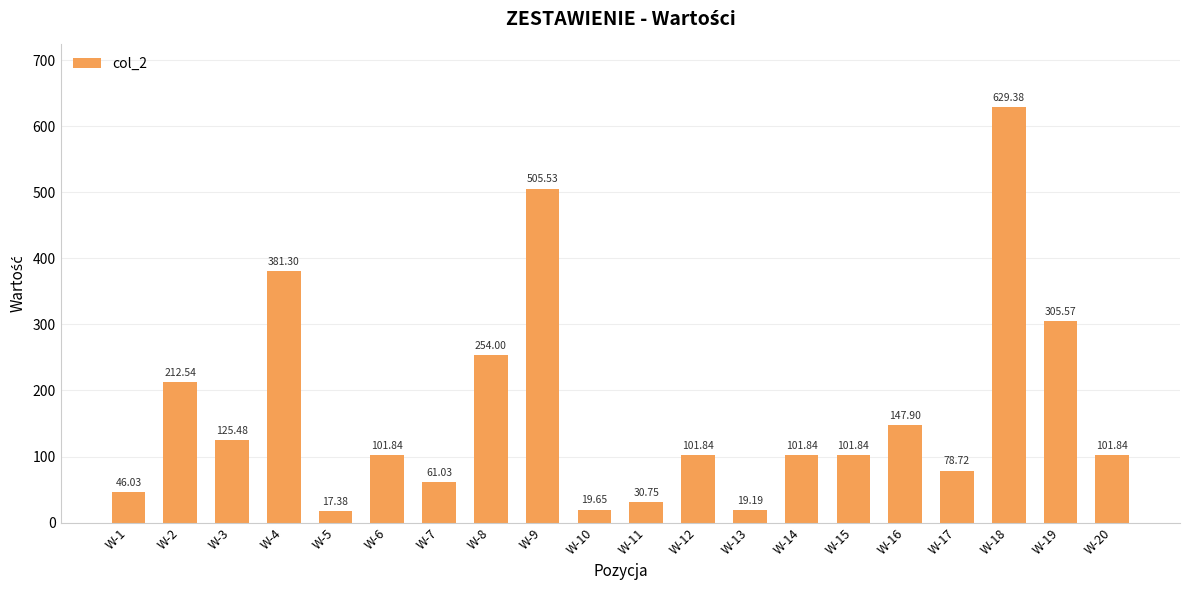

What is the difference between the maximum and minimum values?

612.0